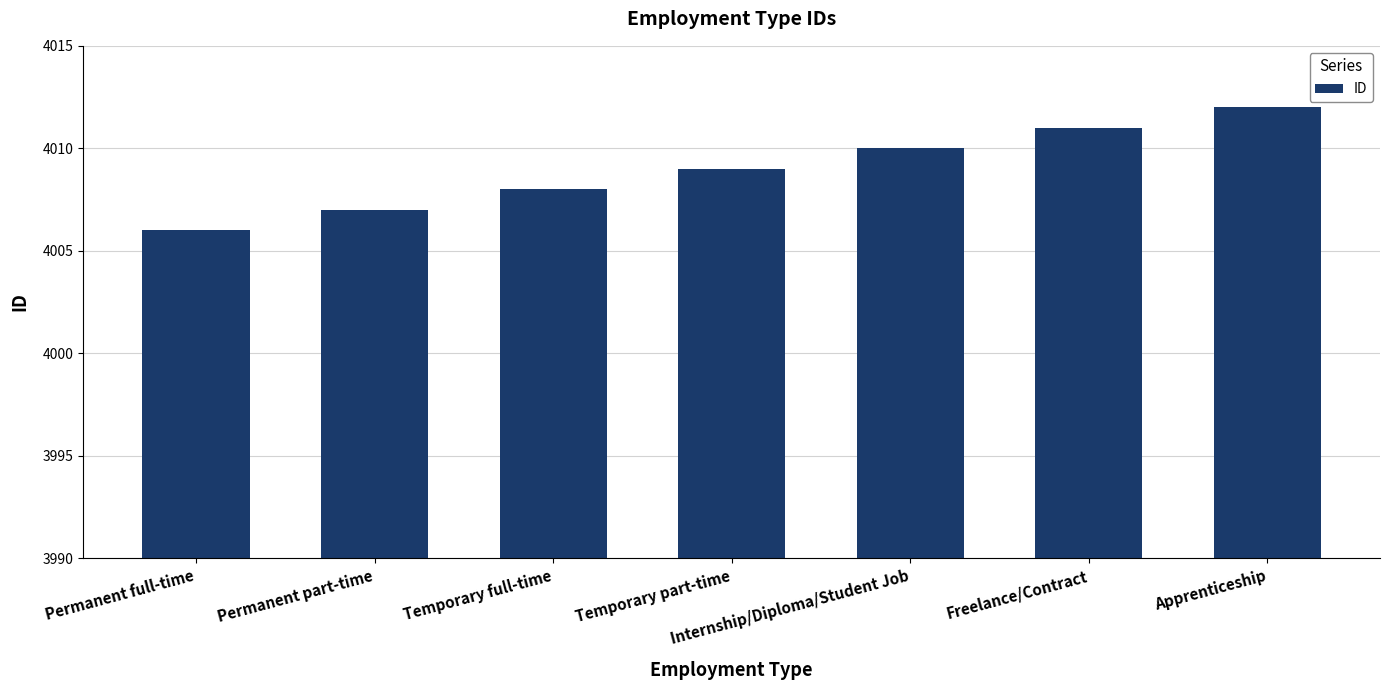

Which category has the lowest value across all series?

Permanent full-time